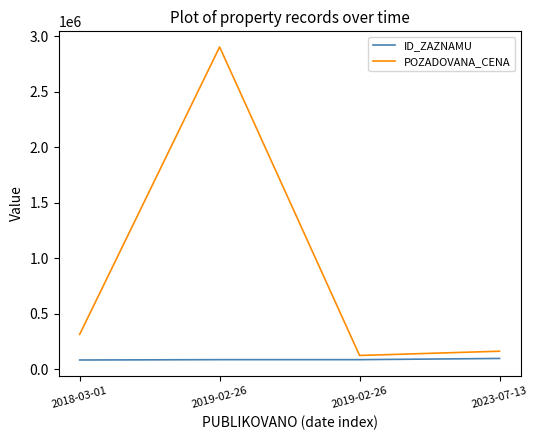

What is the maximum value shown in the chart?

2903390